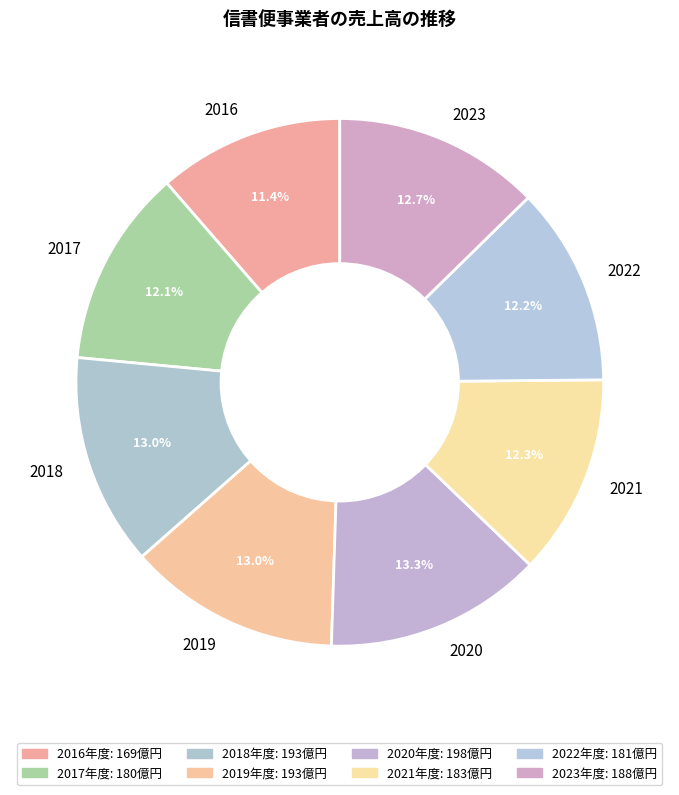

Does 2022 represent more than half of the total?

No